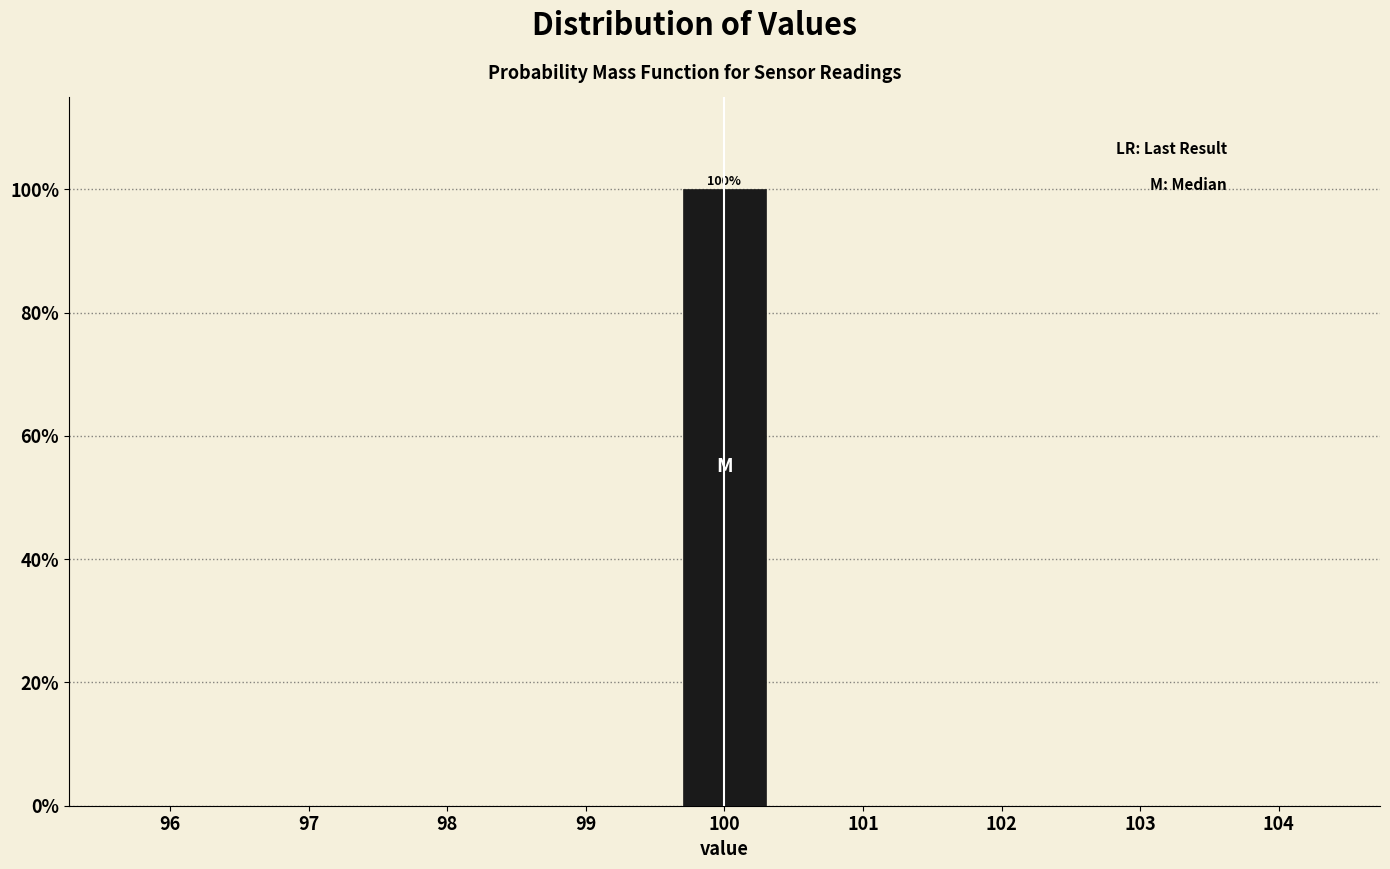

Reading left to right, list all the values displayed in this chart.

96=0	97=0	98=0	99=0	100=100	101=0	102=0	103=0	104=0